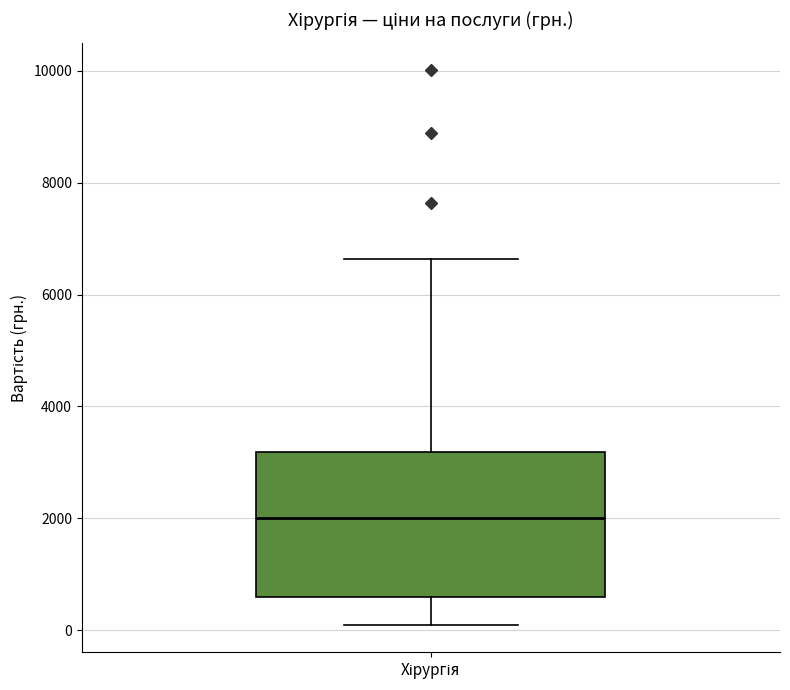

Transcribe this box plot: give where the median line is, the range the box spans, and where the two whiskers end, as read against the y-axis. The values are not printed on the chart, so give them approximately, as read against the axis.

median 2000, box 600 to 3200, whiskers 200 to 6600